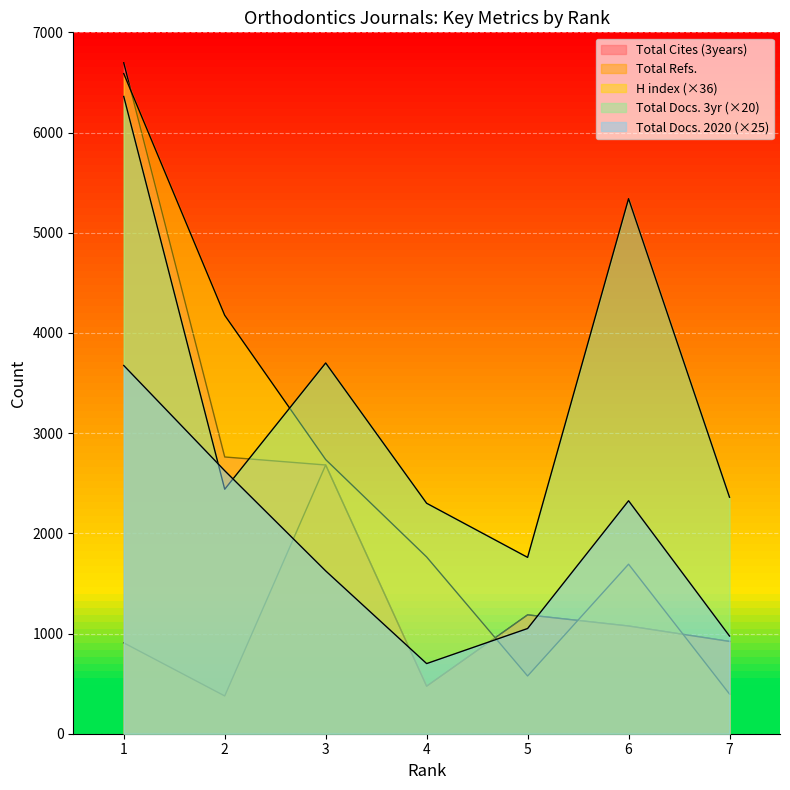

At which category does Total Docs. (2020) reach its first local peak?

6